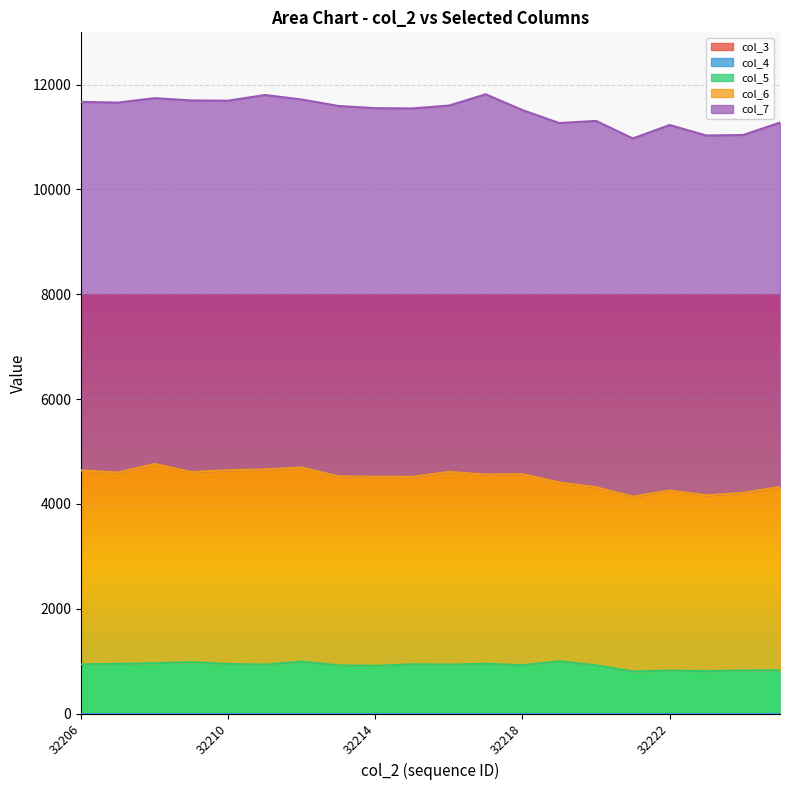

What is the difference between the second highest and minimum values in the col_7 series?

315